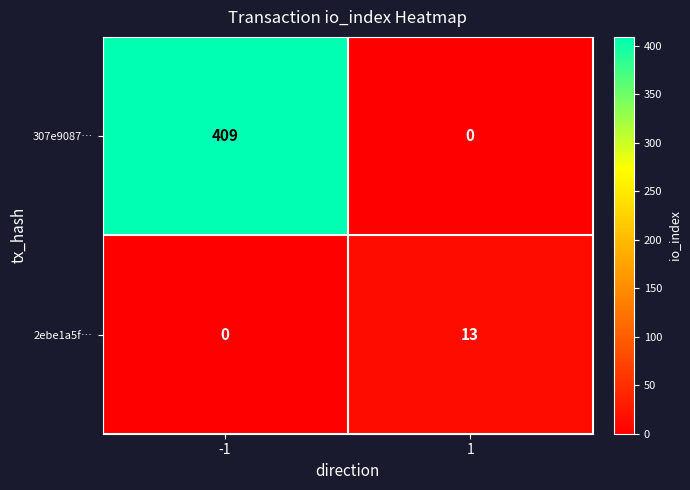

Which series has the largest total across all categories?

307e9087…